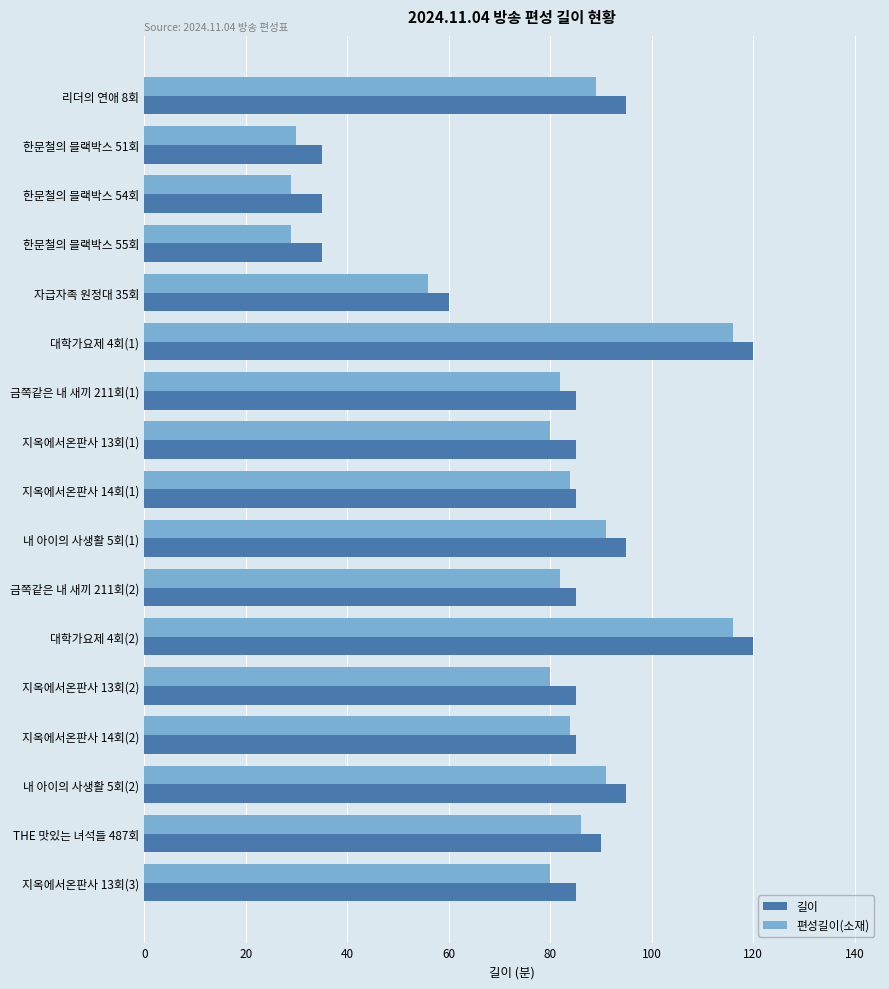

True or false: 편성길이(소재) has a value of 56 at 자급자족 원정대 35회.

True